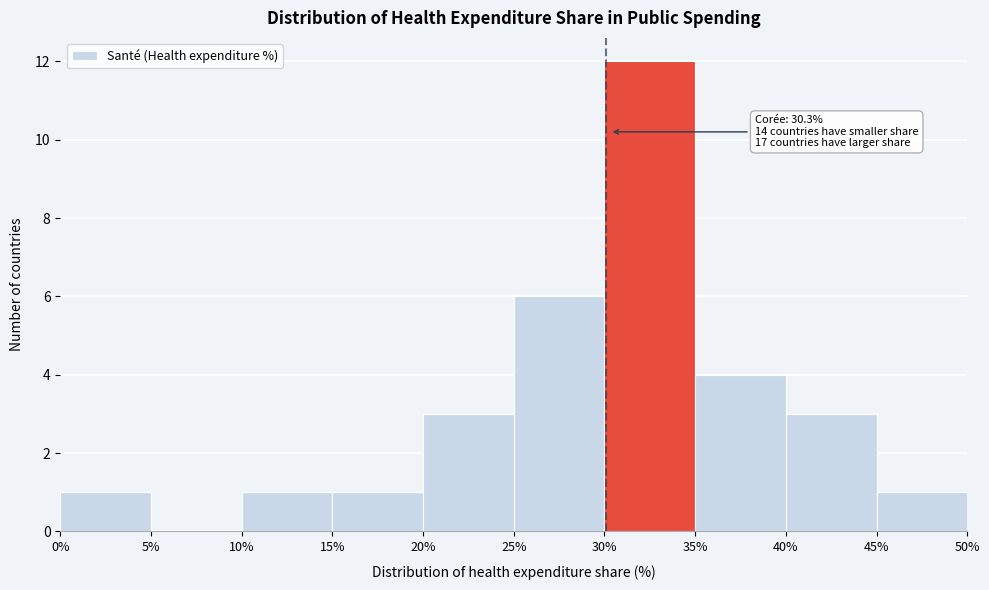

Which range on the x-axis has the tallest bar?

30% to 35%